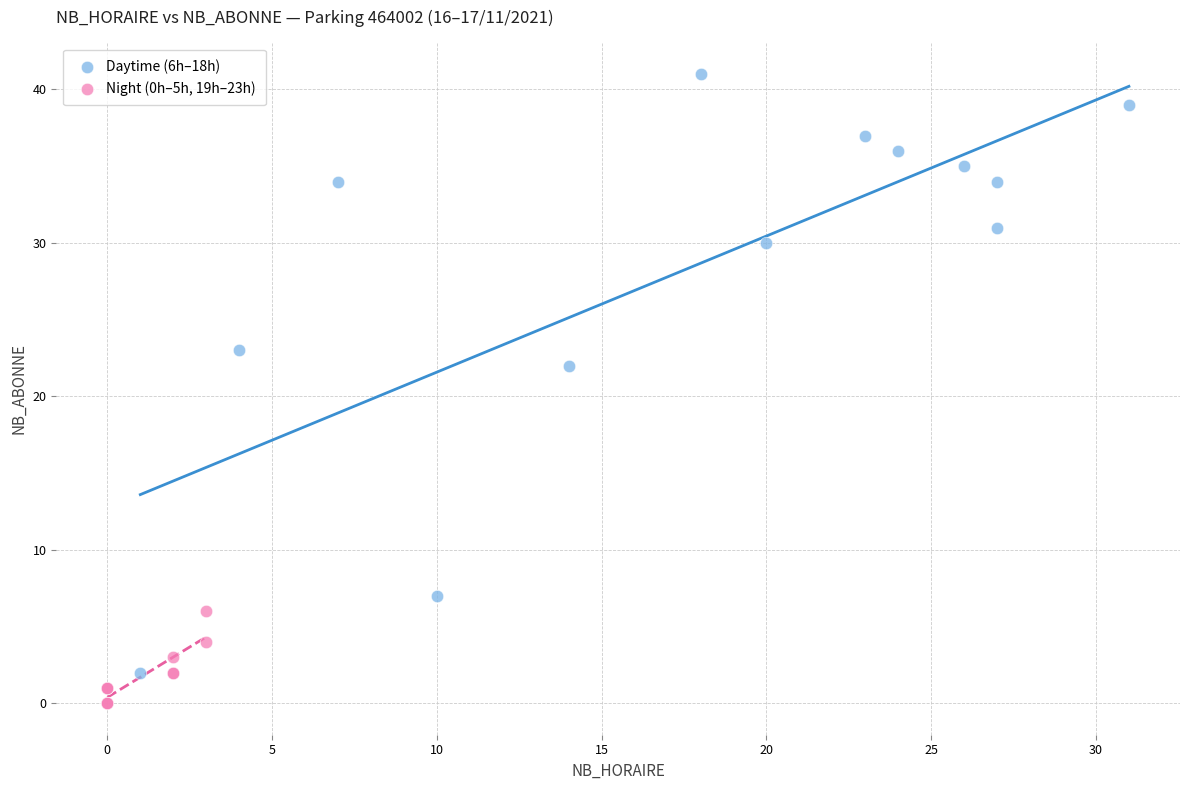

Which series contains the highest Y value?

Daytime (6h–18h)